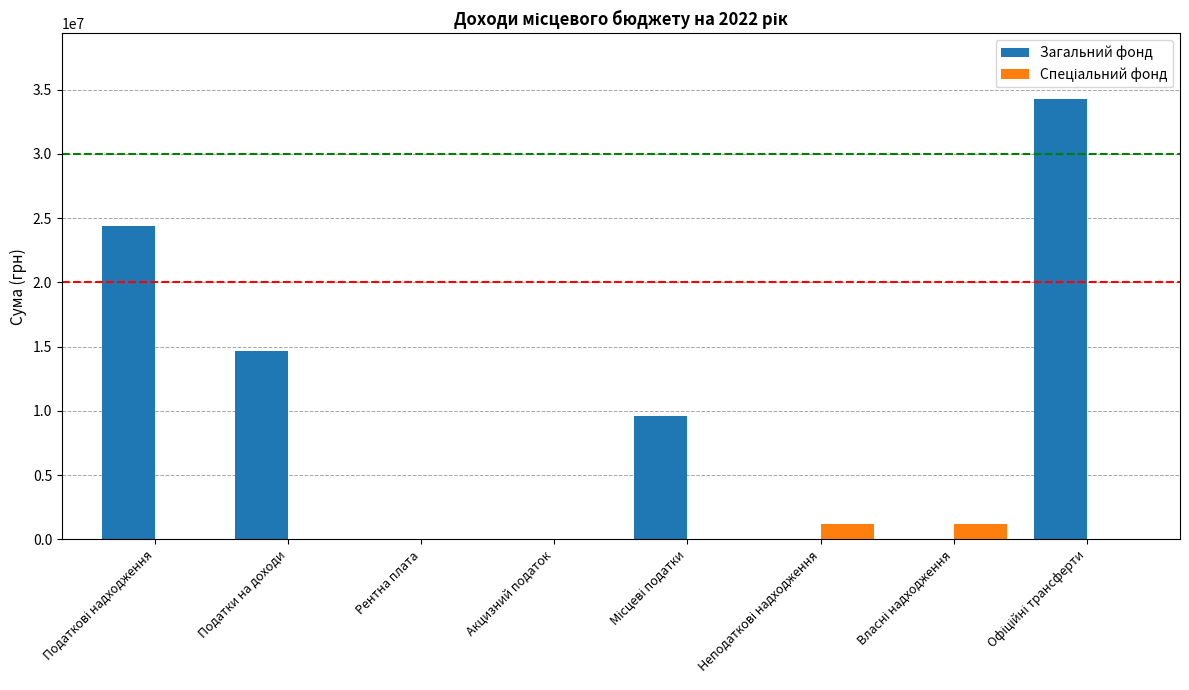

Which series has the largest total across all categories?

Загальний фонд